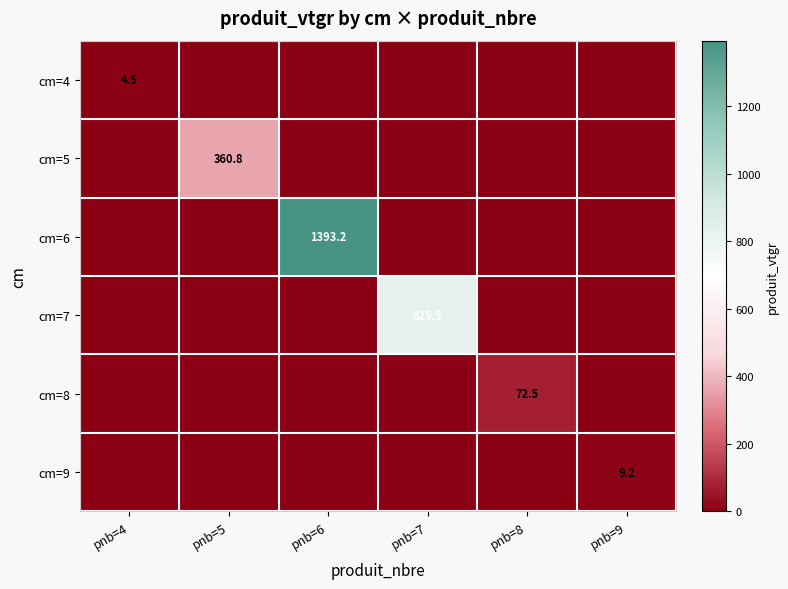

At which category is the sum across all series the highest?

pnb=6